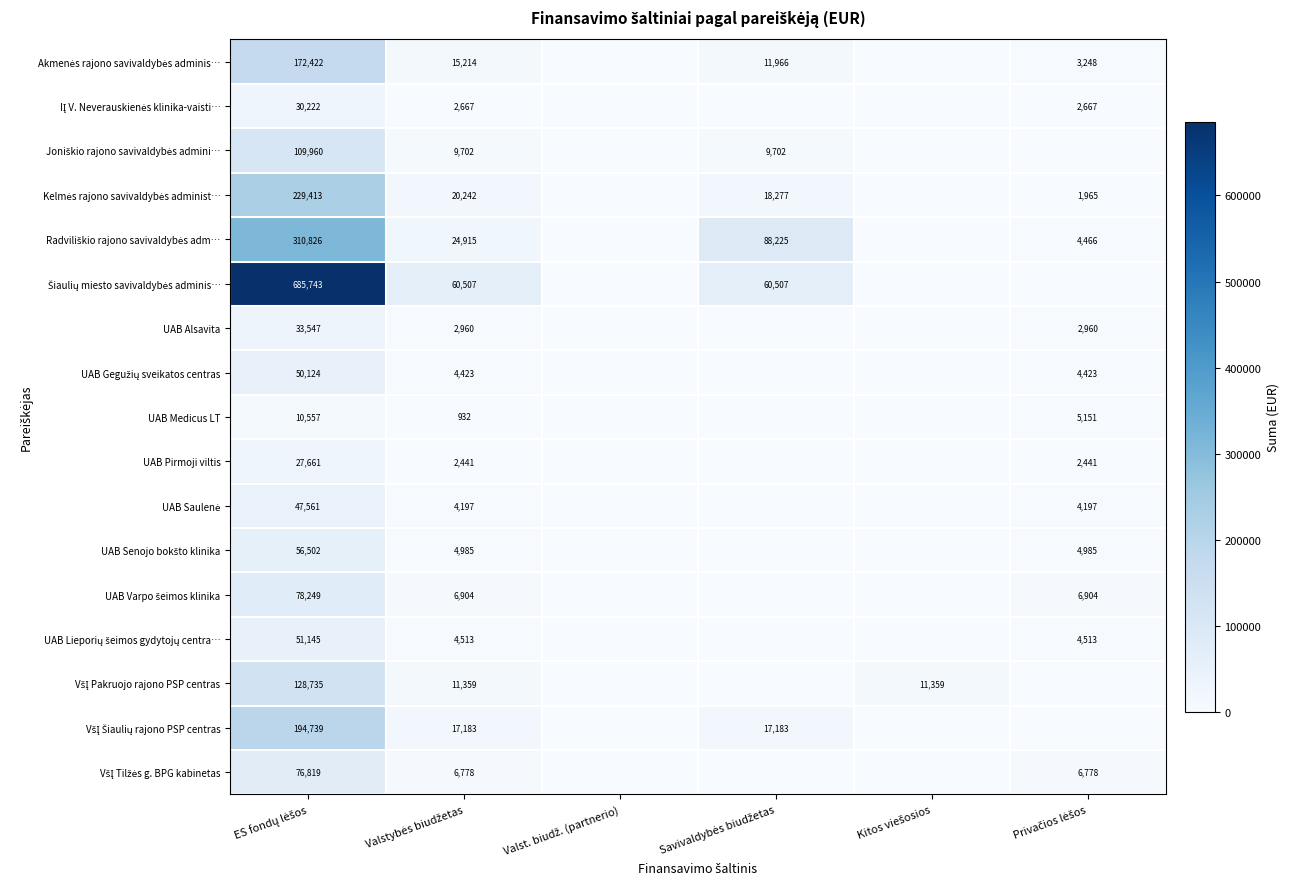

The value of Šiaulių miesto savivaldybės adminis… at Privačios lėšos is 213269.4. True or false?

False